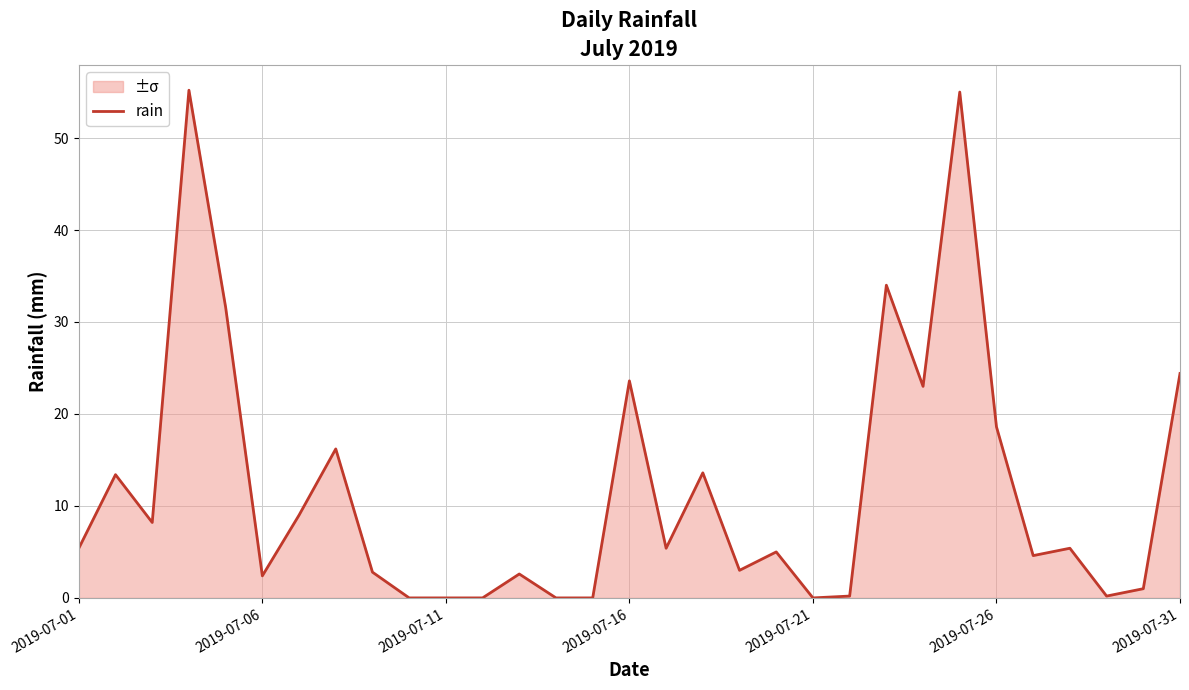

Count the number of categories in the chart.

31